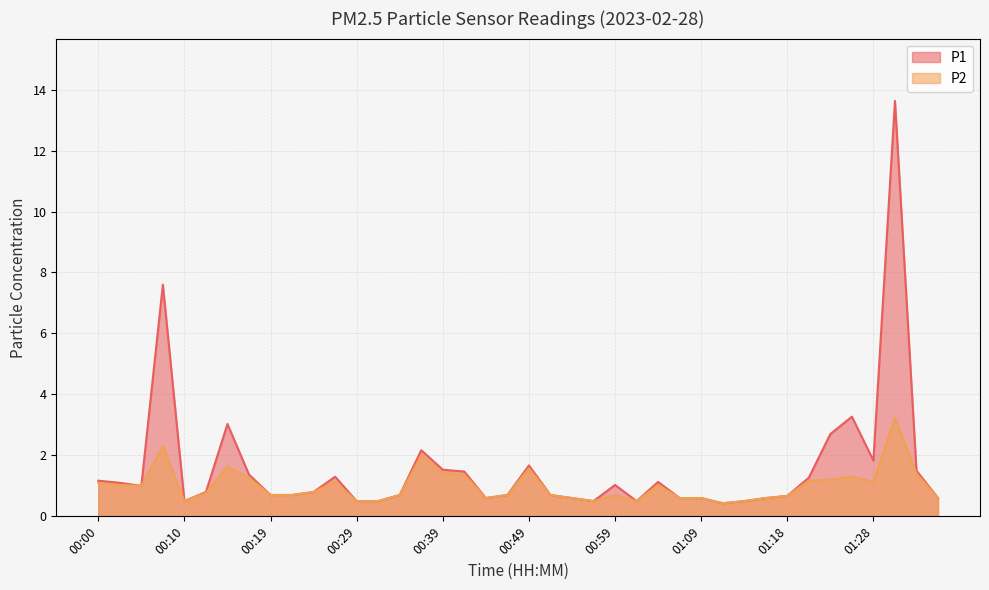

What position from the right is 00:34?

26